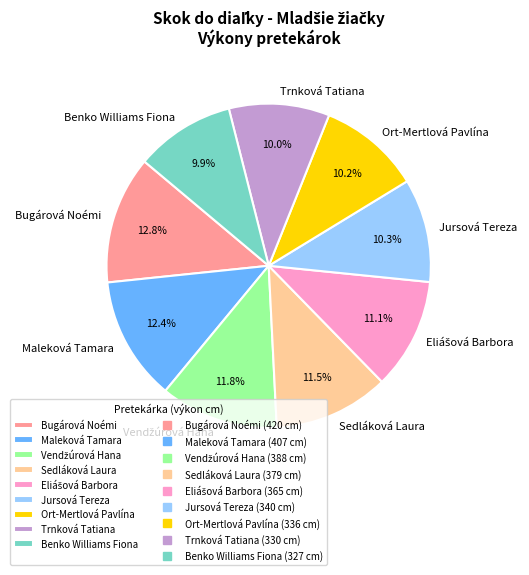

Combined, what portion of the pie is Sedláková Laura and Trnková Tatiana?

21.5%